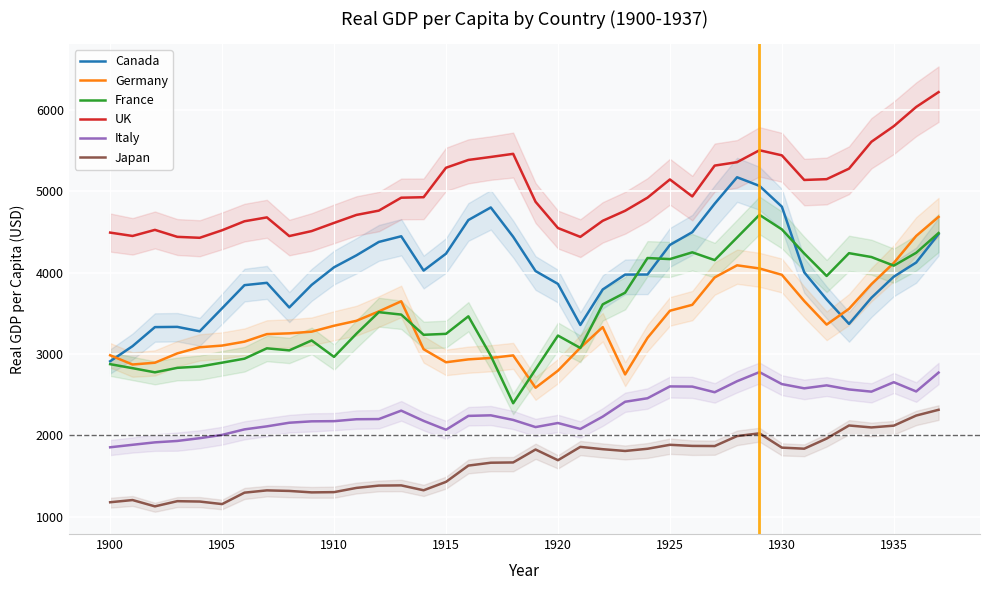

How many lines are shown in the chart?

6